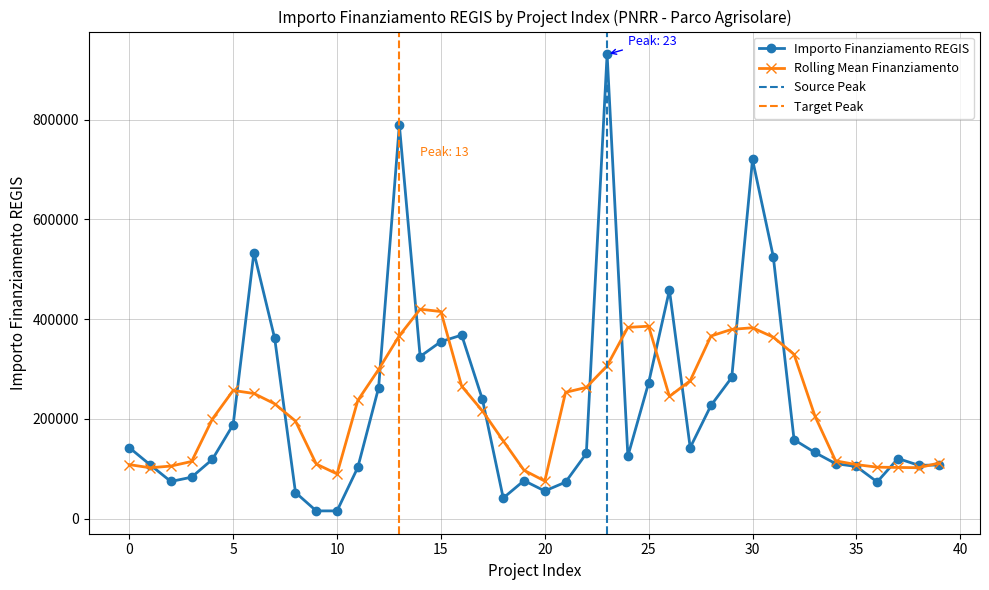

What is the change in value from 12 to 35?

-157766.4